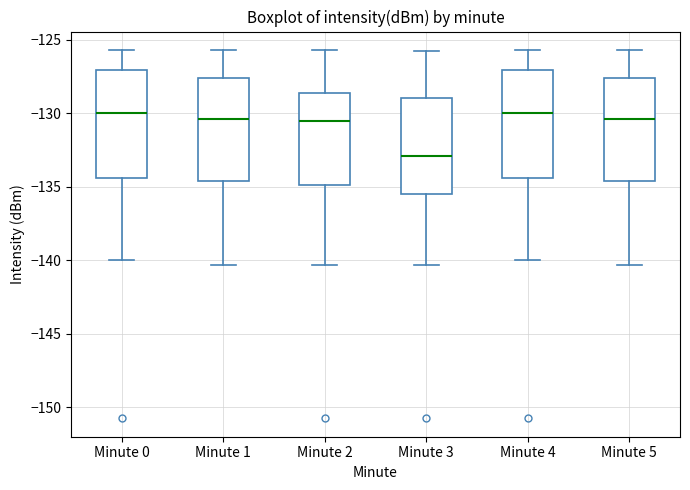

Reading left to right, transcribe this box plot: for each box, give where its median line is, the range the box spans, and where its two whiskers end, as read against the y-axis. The values are not printed on the chart, so give them approximately, as read against the axis.

Minute 0: median -130.0, box -134.5 to -127.0, whiskers -140.0 to -125.5
Minute 1: median -130.5, box -134.5 to -127.5, whiskers -140.5 to -125.5
Minute 2: median -130.5, box -135.0 to -128.5, whiskers -140.5 to -125.5
Minute 3: median -133.0, box -135.5 to -129.0, whiskers -140.5 to -125.5
Minute 4: median -130.0, box -134.5 to -127.0, whiskers -140.0 to -125.5
Minute 5: median -130.5, box -134.5 to -127.5, whiskers -140.5 to -125.5